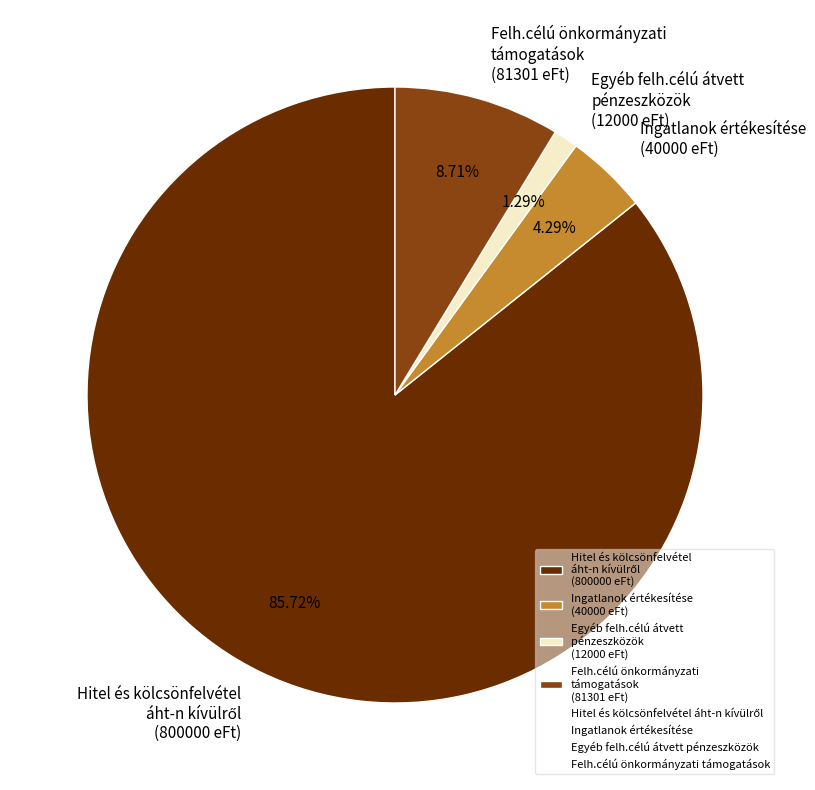

What percentage is the Ingatlanok értékesítése slice, to the nearest percent?

4%